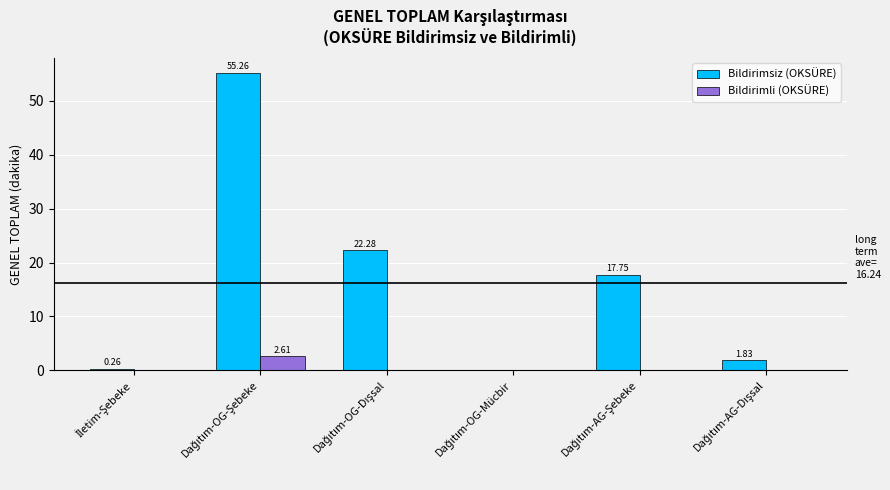

What is the sum of all Bildirimli (OKSÜRE) values?

2.6